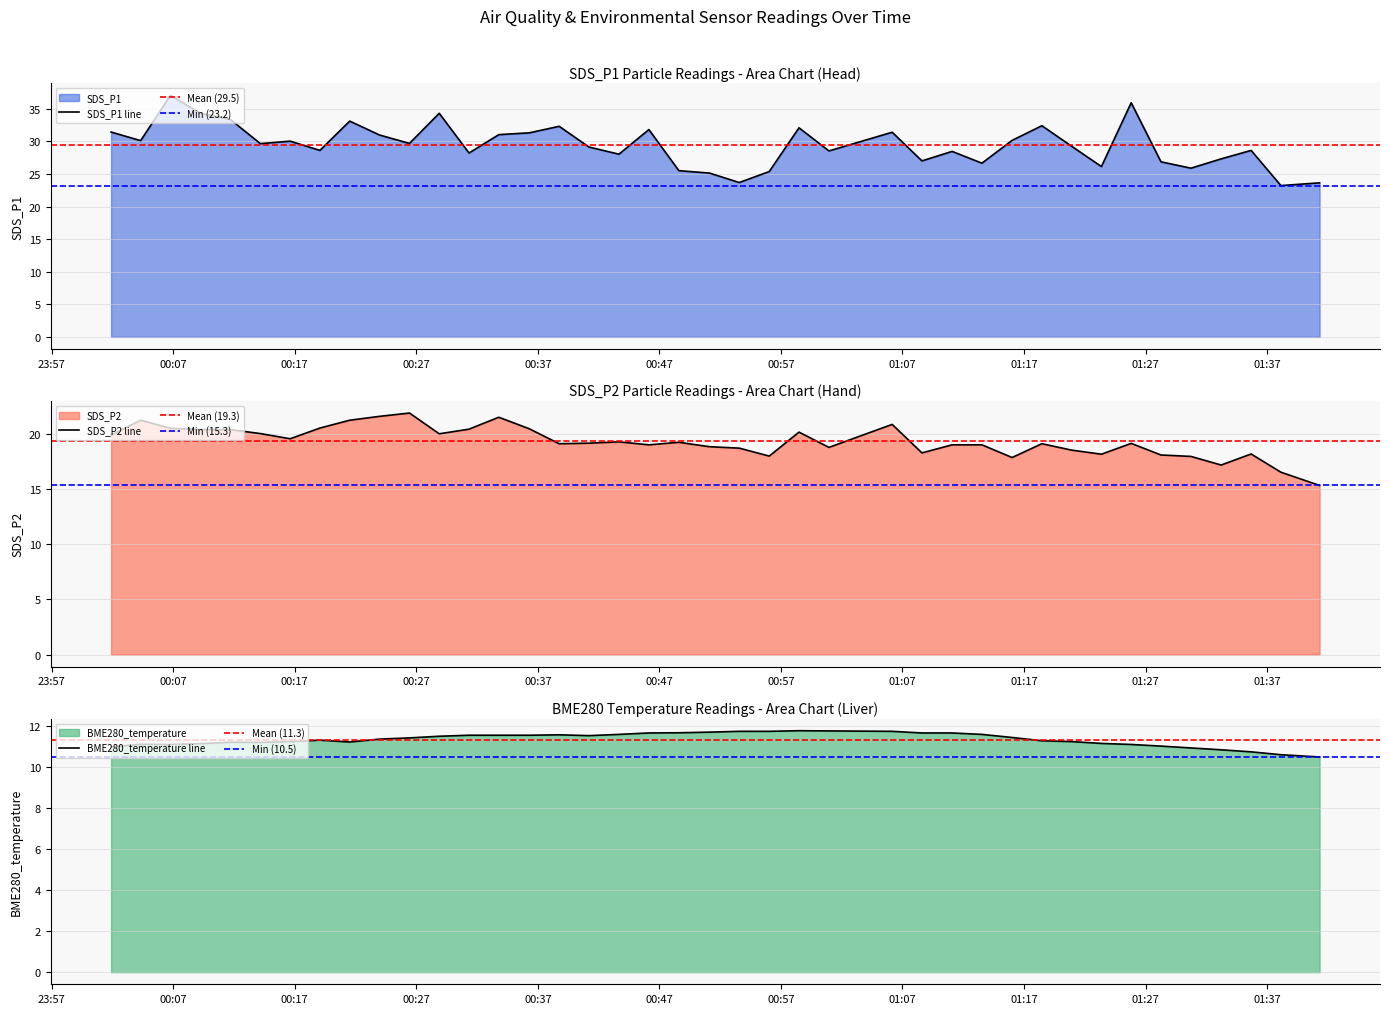

At how many categories does at least one series exceed 26?

33